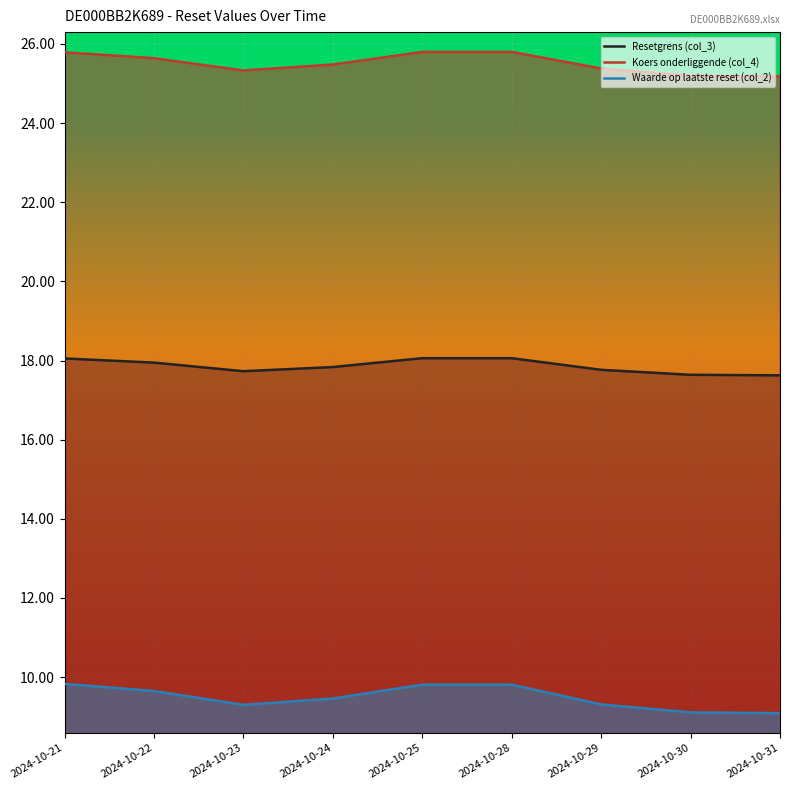

True or false: Resetgrens (col_3) and Koers onderliggende (col_4) intersect in this chart.

False